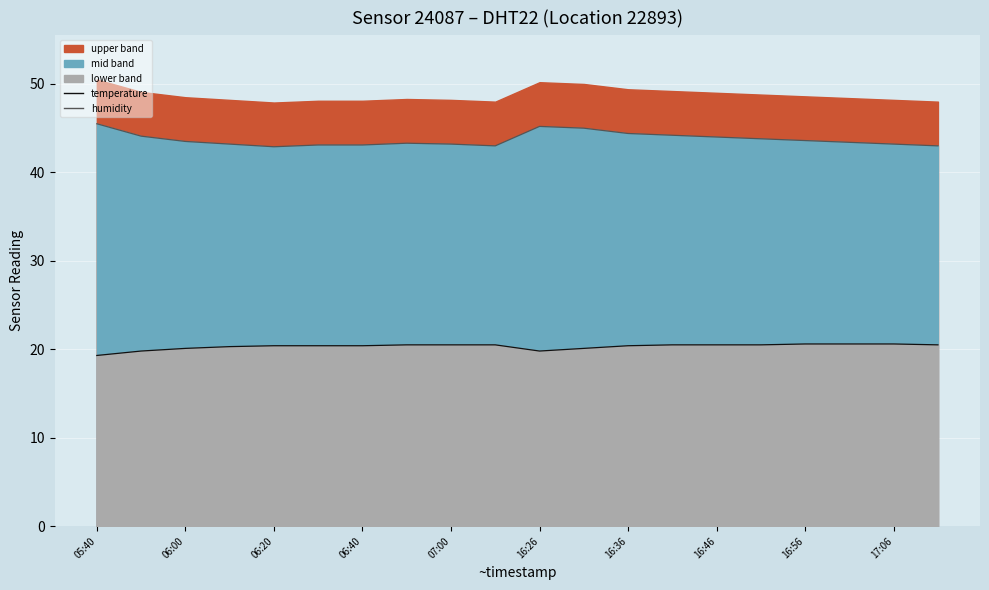

True or false: humidity has more than 0 interior local peaks.

True